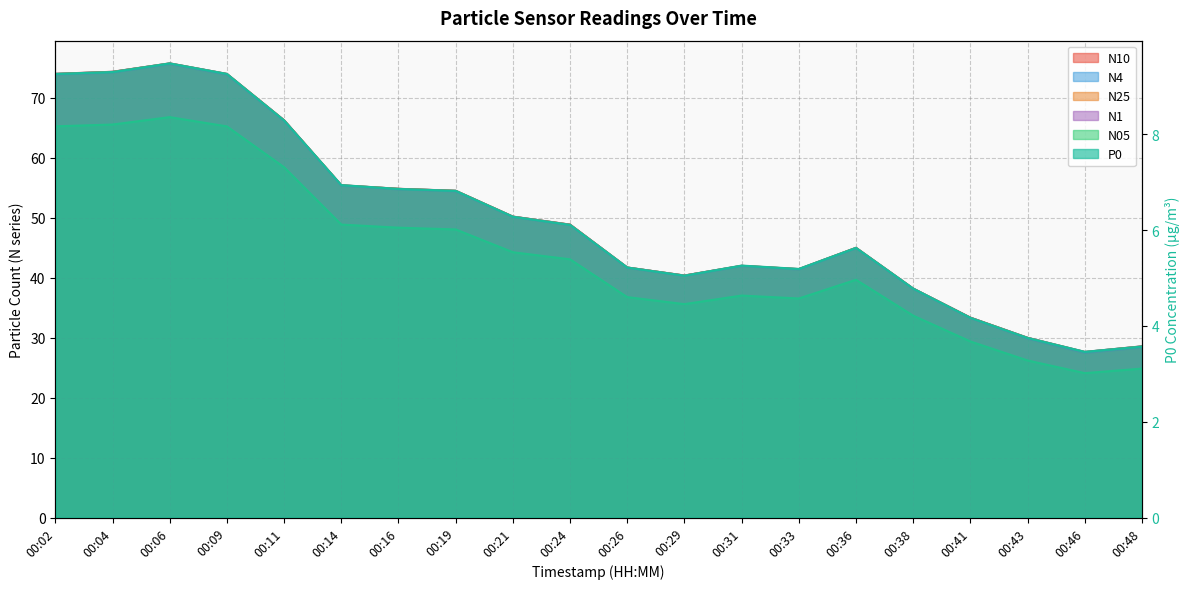

How many data points in P0 are above 6?

10